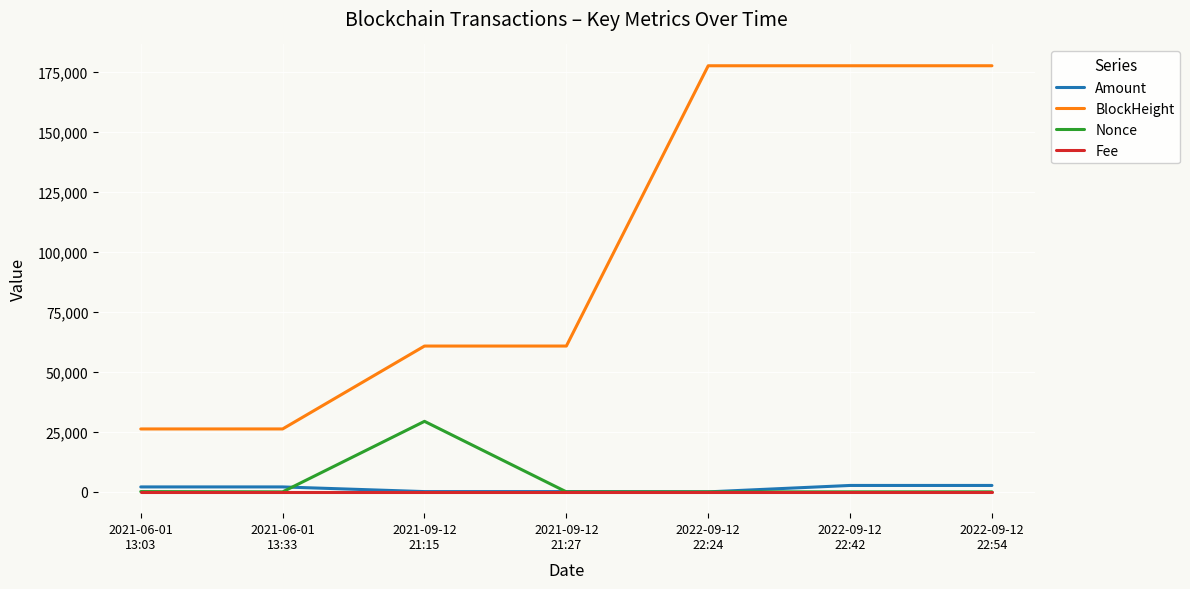

True or false: BlockHeight and Fee cross at least once.

False